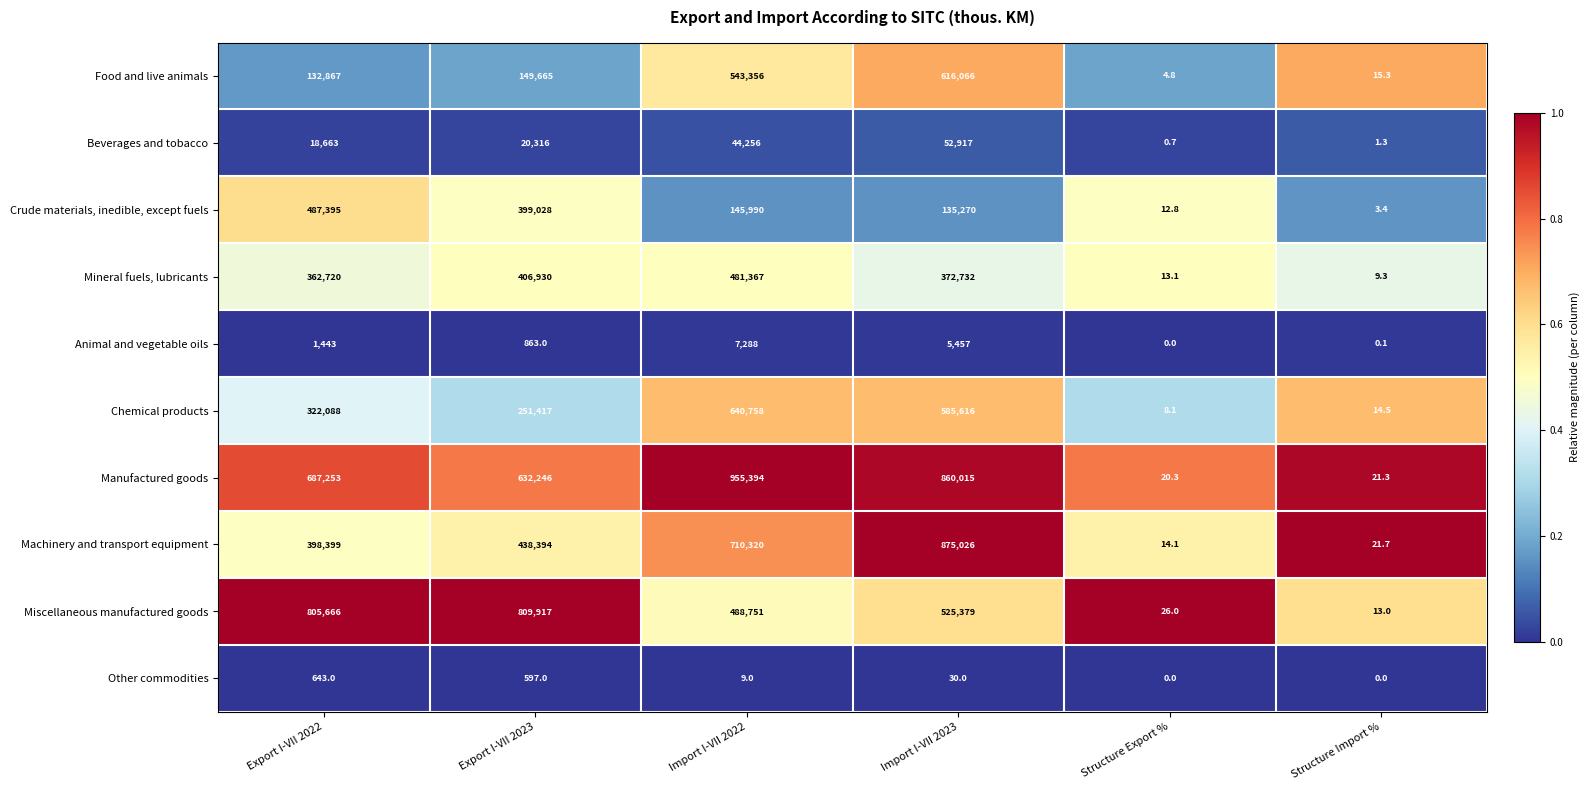

List the series in order of their peak value, highest first.

Manufactured goods, Machinery and transport equipment, Miscellaneous manufactured goods, Chemical products, Food and live animals, Crude materials, inedible, except fuels, Mineral fuels, lubricants, Beverages and tobacco, Animal and vegetable oils, Other commodities